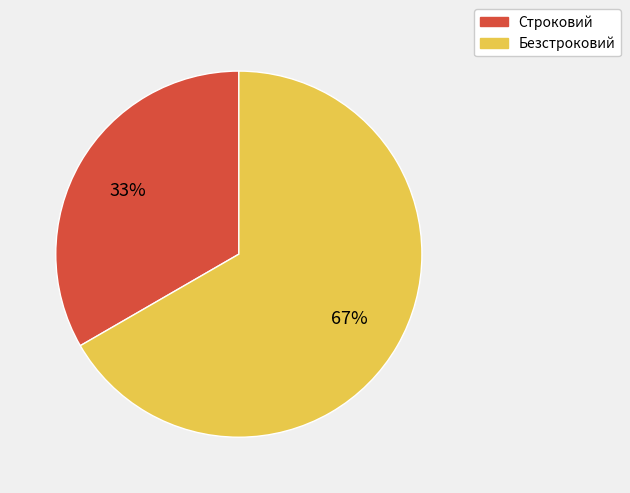

To the nearest percent, what percentage of the pie is Строковий?

33%